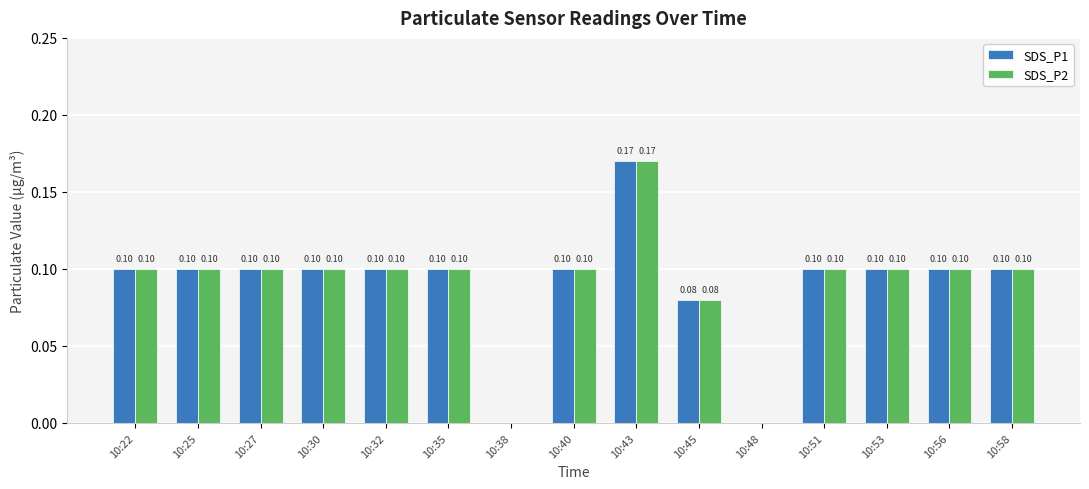

Are the bars horizontal?

No